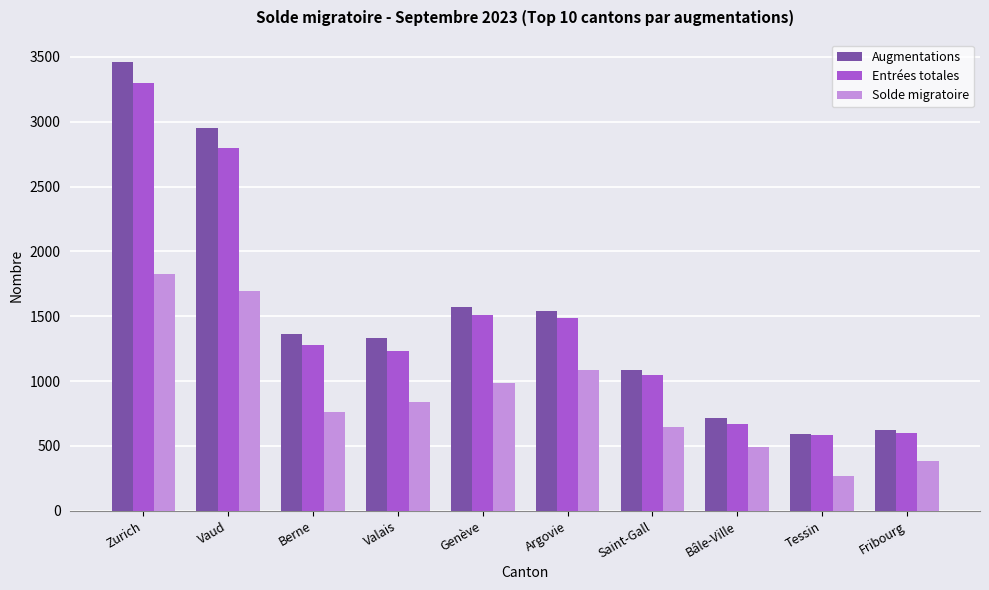

True or false: Augmentations has a value of 818 at Tessin.

False